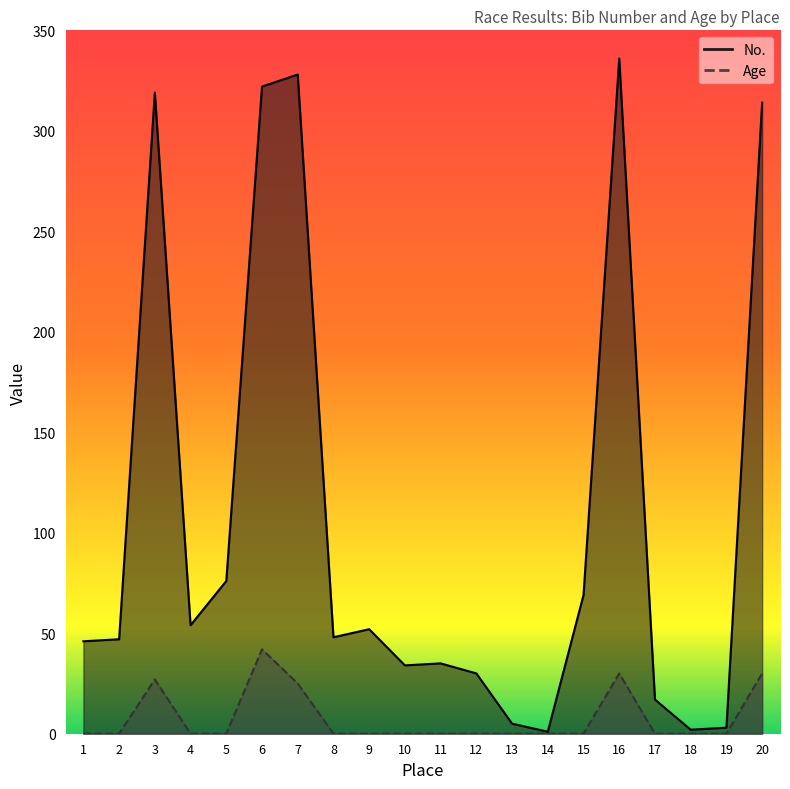

List the series in order of their overall mean, highest first.

No., Age